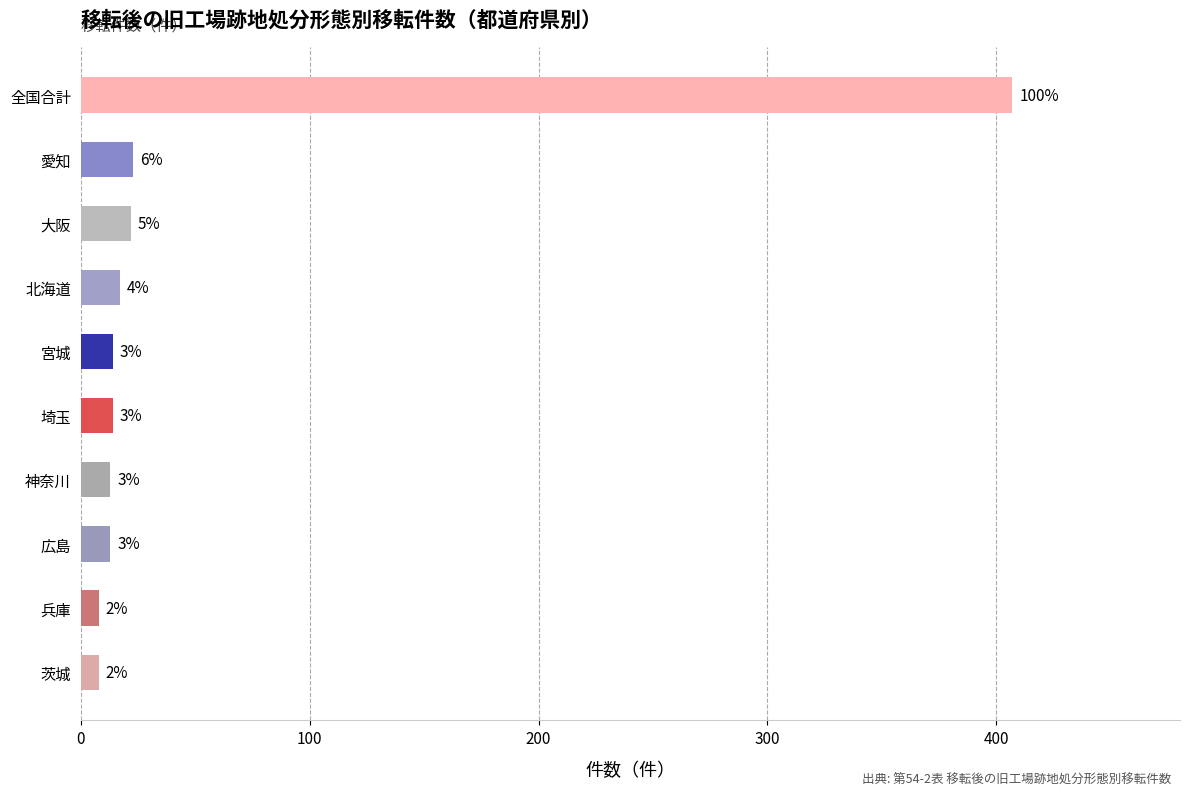

How many data points are less than 14?

4